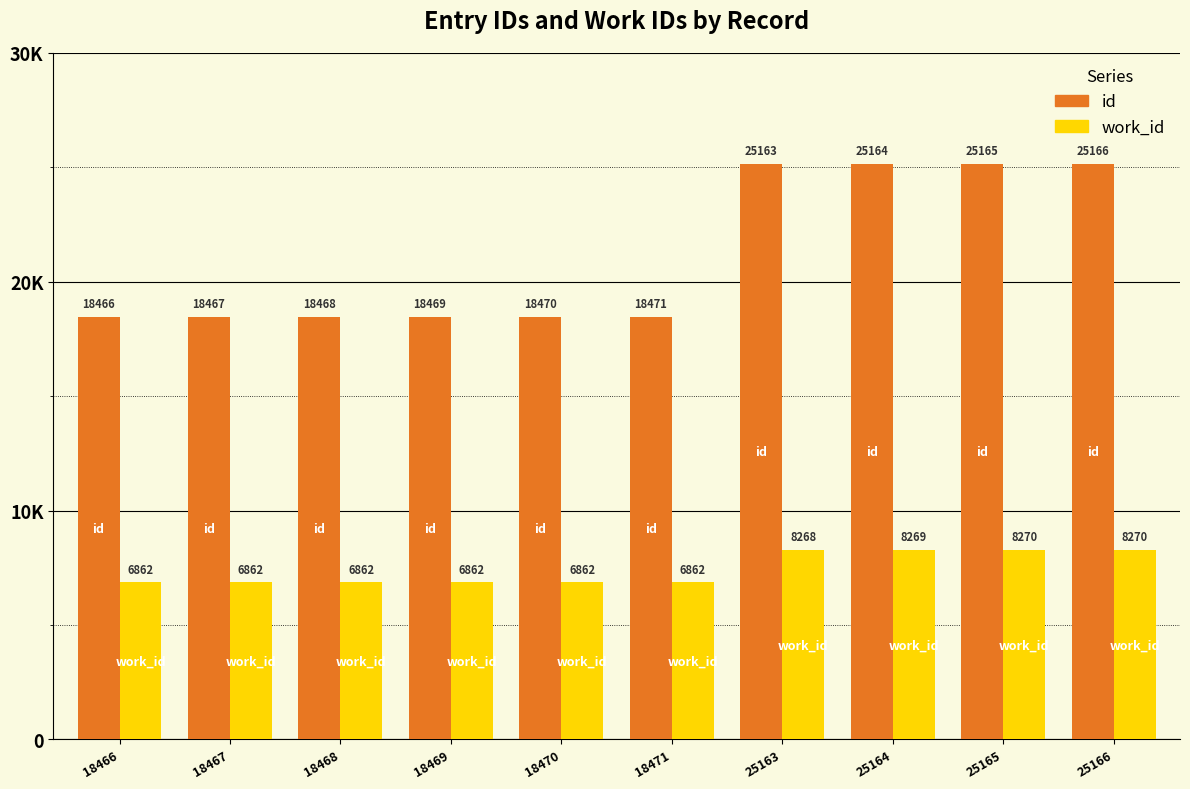

At 18466, list the series in order from largest to smallest.

id, work_id